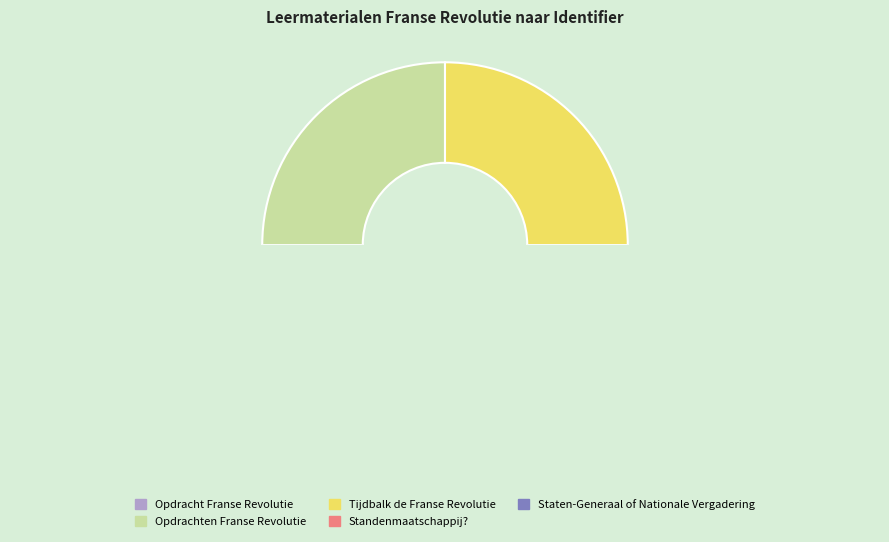

Does Opdracht Franse Revolutie represent more than half of the total?

No